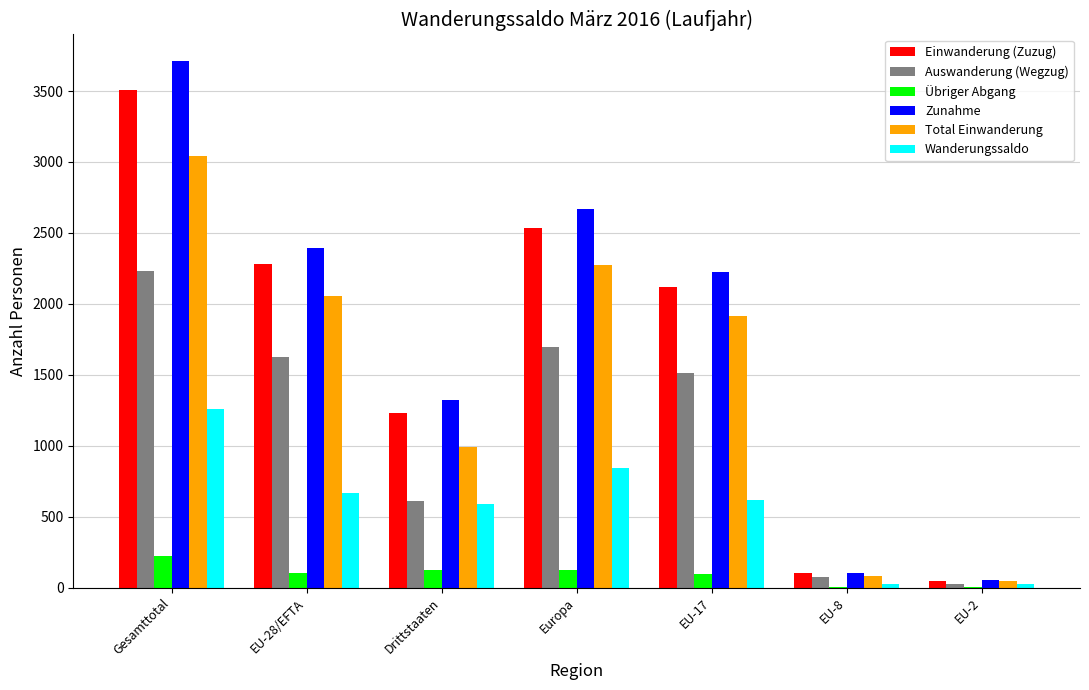

The Zunahme series shows 469 at Drittstaaten. True or false?

False